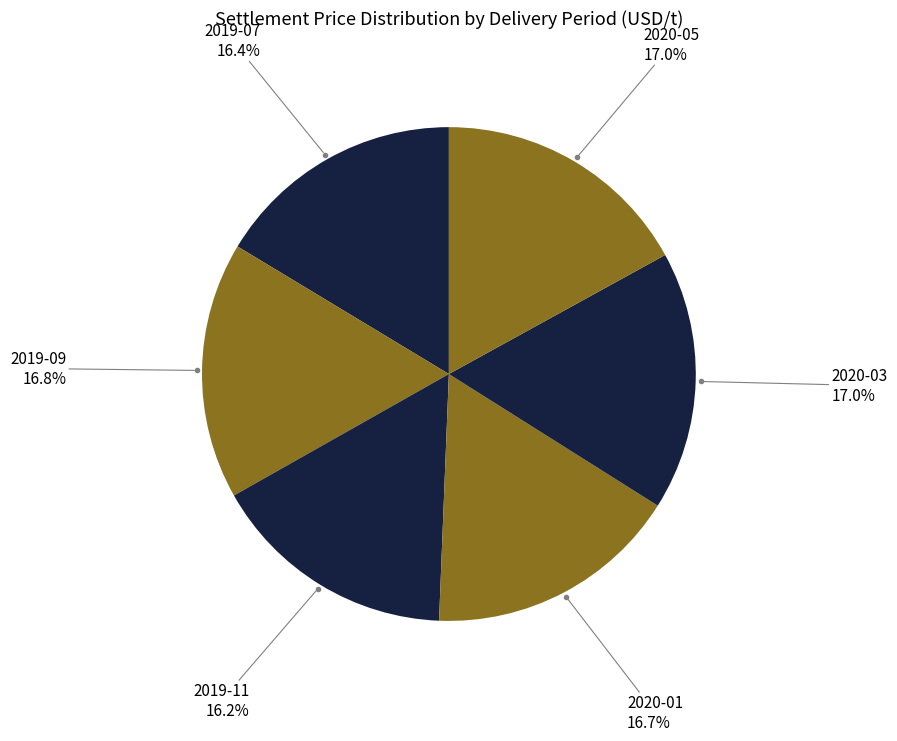

Does 2019-09 represent more than half of the total?

No